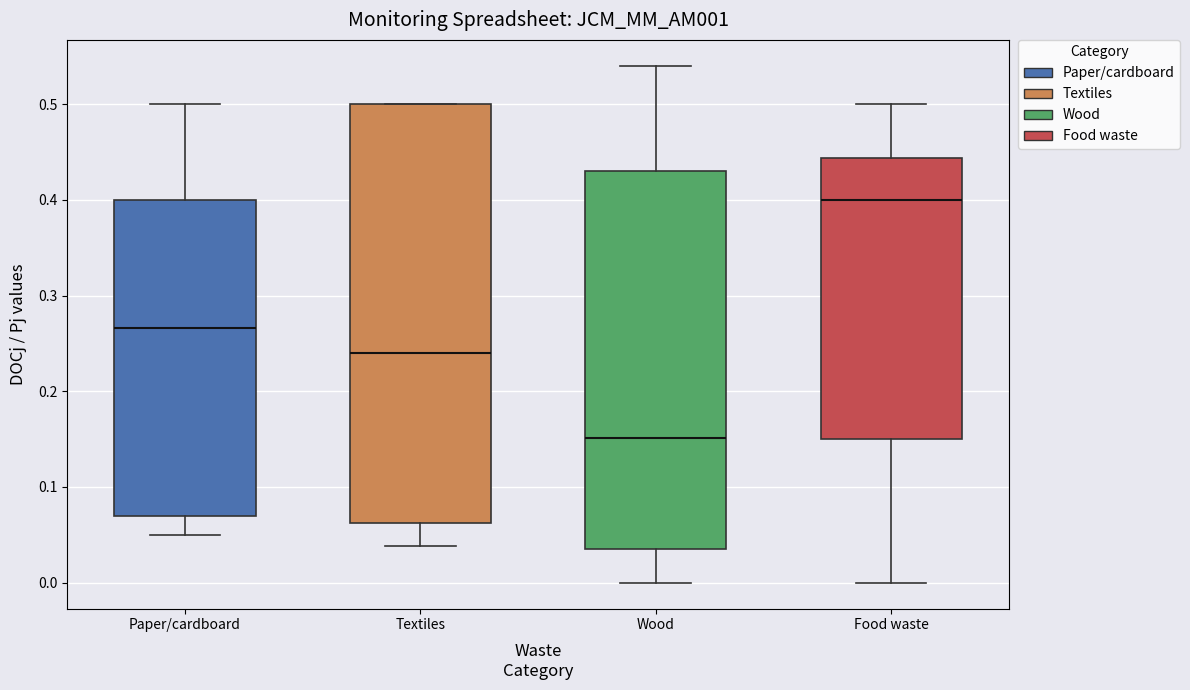

Reading left to right, read every box against the y-axis: the position of its median line, the range the box covers, and the ends of its whiskers. The values are not printed on the chart, so give them approximately, as read against the axis.

Paper/cardboard: median 0.27, box 0.07 to 0.40, whiskers 0.05 to 0.50
Textiles: median 0.24, box 0.06 to 0.50, whiskers 0.04 to 0.50
Wood: median 0.15, box 0.04 to 0.43, whiskers 0.00 to 0.54
Food waste: median 0.40, box 0.15 to 0.44, whiskers 0.00 to 0.50